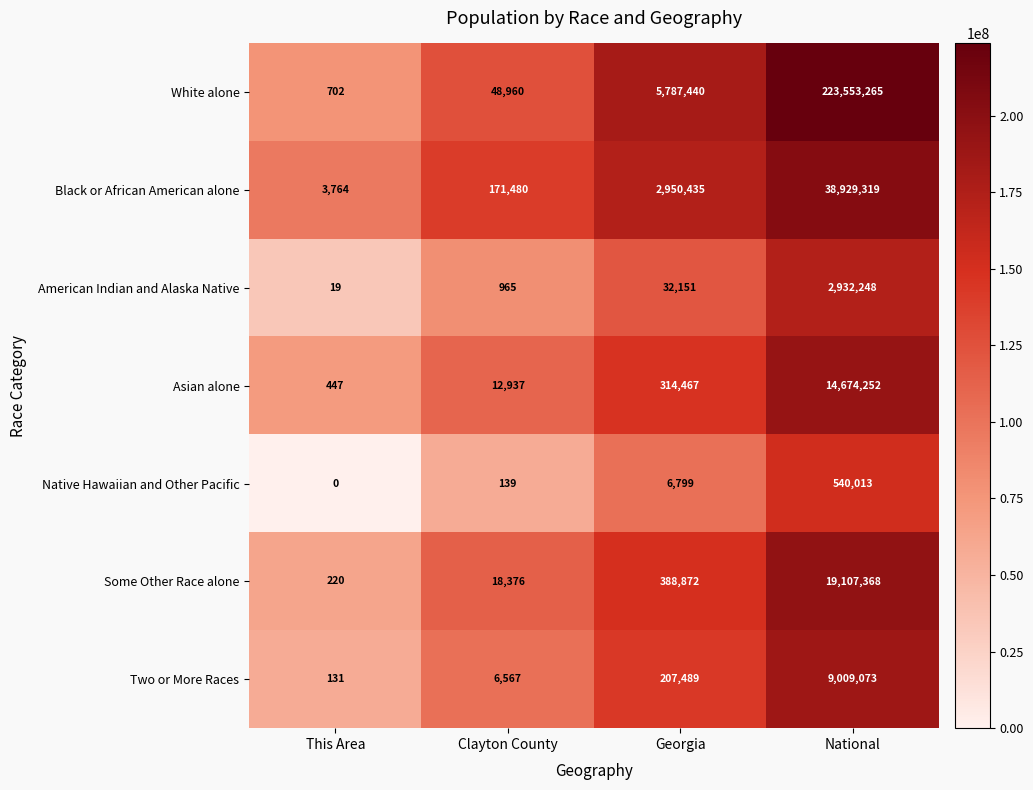

What is the approximate value of Some Other Race alone at National, to the nearest 100?

19107400